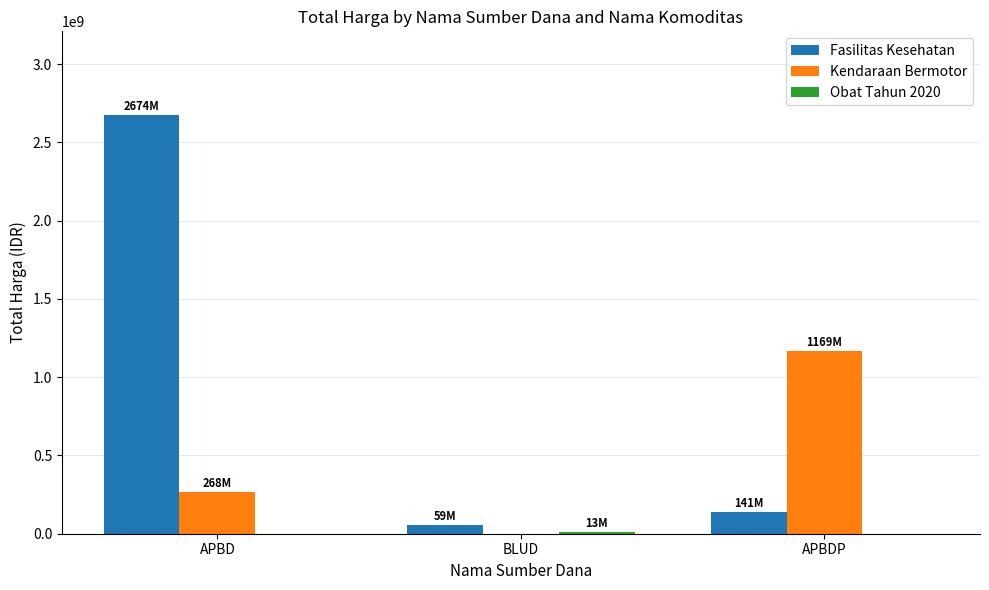

Read the Fasilitas Kesehatan value at APBD, to the nearest 50.

2673869800